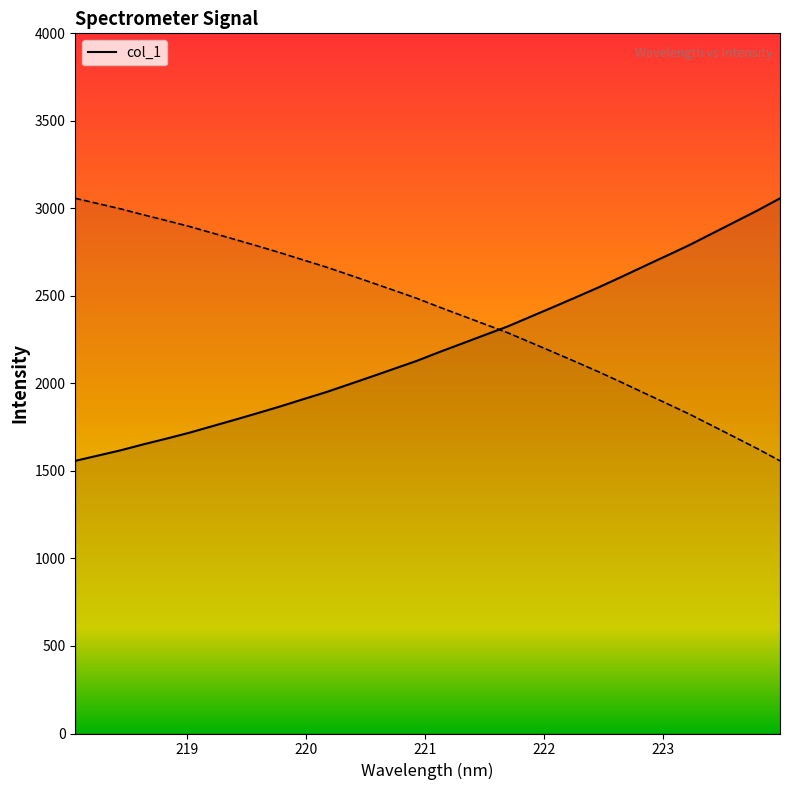

At which label is the value closest to 2307?

221.6902